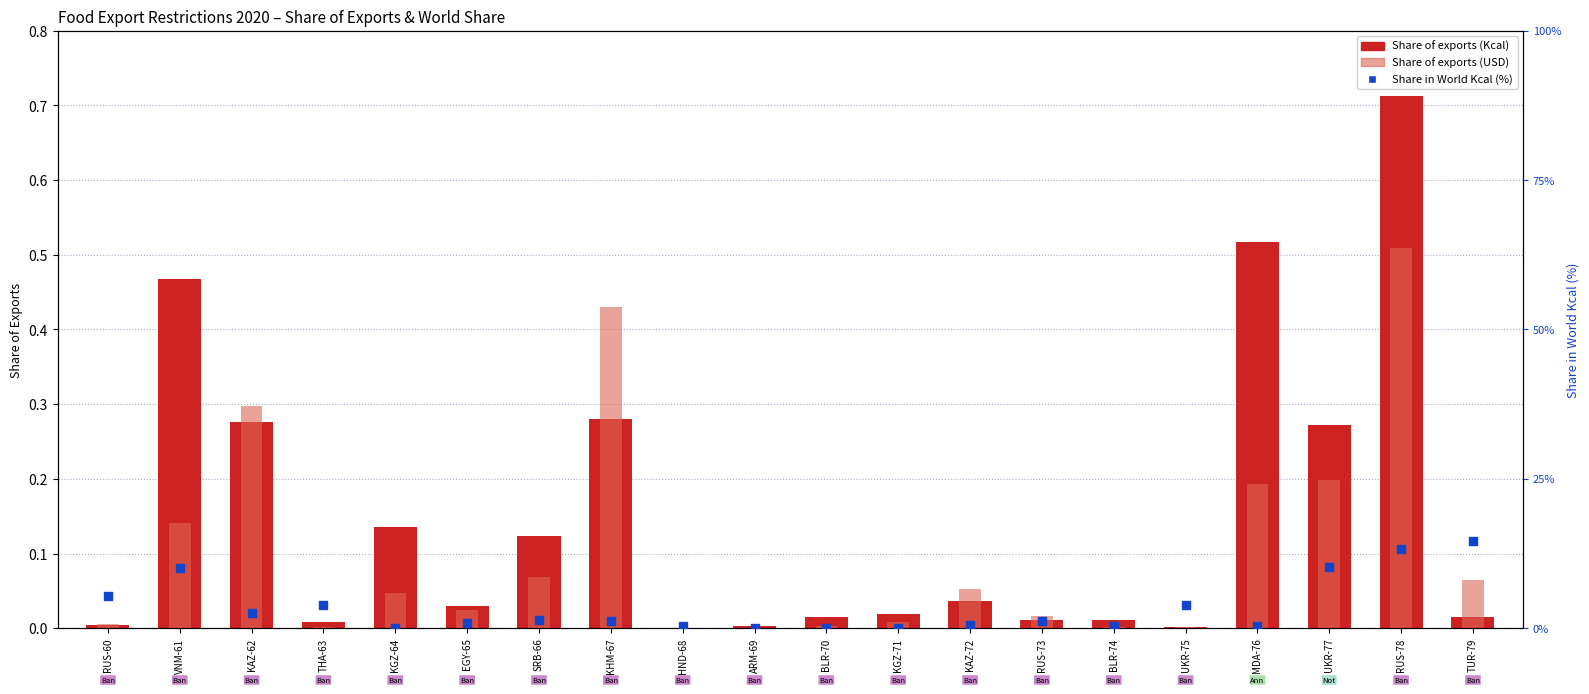

At which category is the sum across all series the highest?

TUR-79